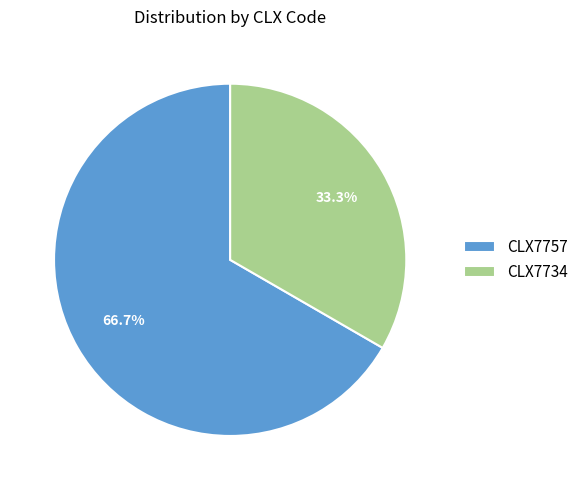

To the nearest percent, what is the difference between the CLX7757 and CLX7734 slice percentages?

33%